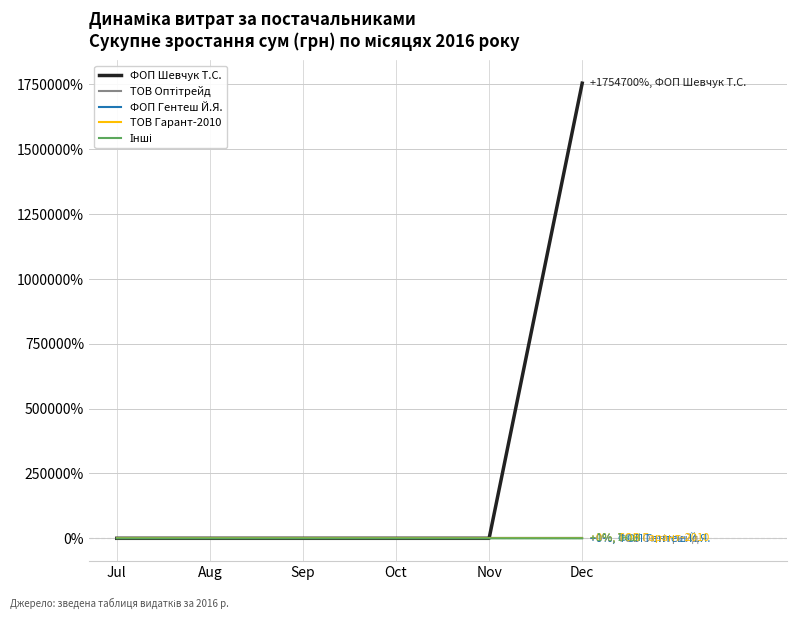

True or false: ФОП Шевчук Т.С. has a value of -177.3 at Aug.

False